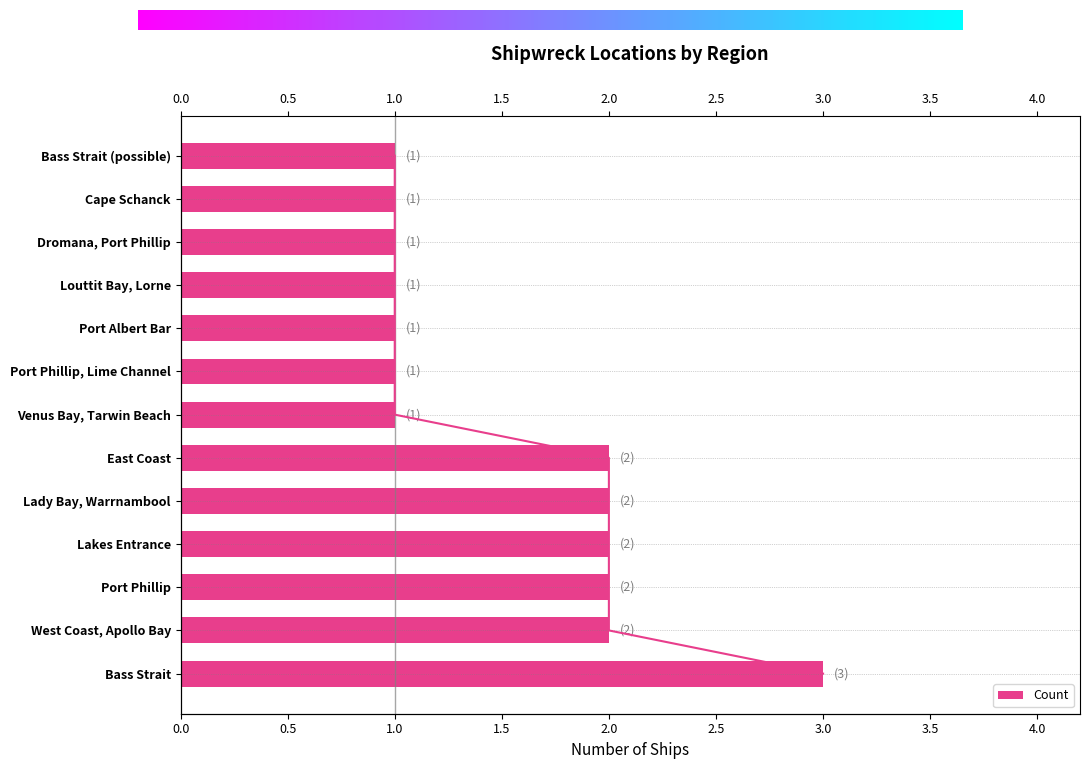

Rank the categories by value from lowest to highest.

Venus Bay, Tarwin Beach, Port Phillip, Lime Channel, Port Albert Bar, Louttit Bay, Lorne, Dromana, Port Phillip, Cape Schanck, Bass Strait (possible), West Coast, Apollo Bay, Port Phillip, Lakes Entrance, Lady Bay, Warrnambool, East Coast, Bass Strait